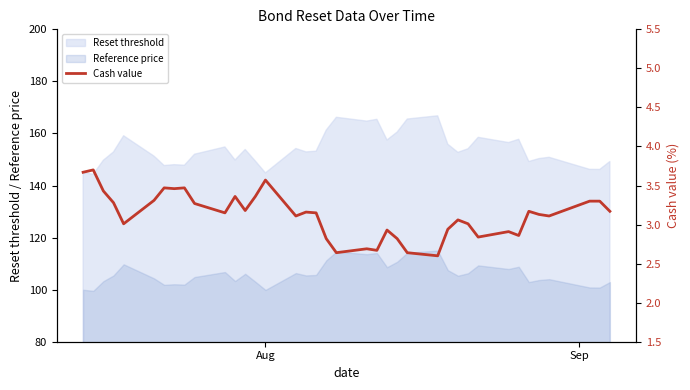

True or false: Reset threshold and Reference price cross at least once.

False